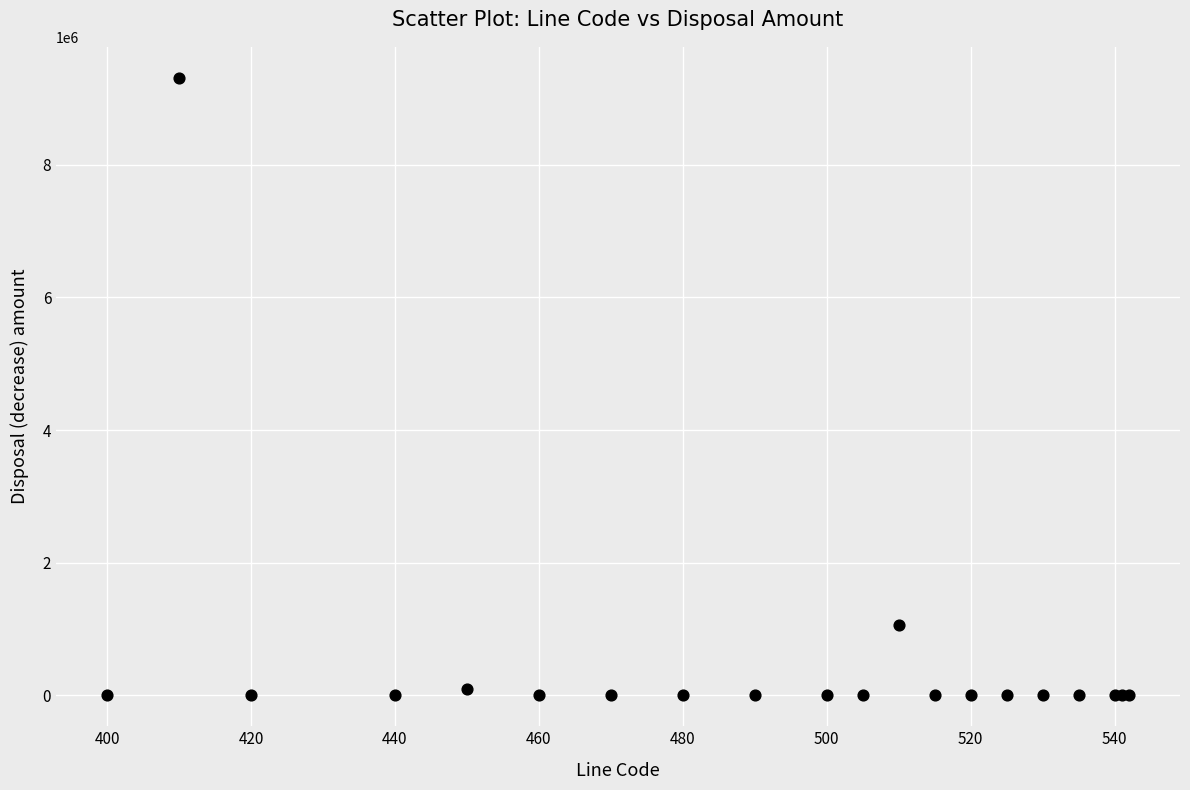

What Y value in the scatter plot is closest to 4656312?

1066232.5